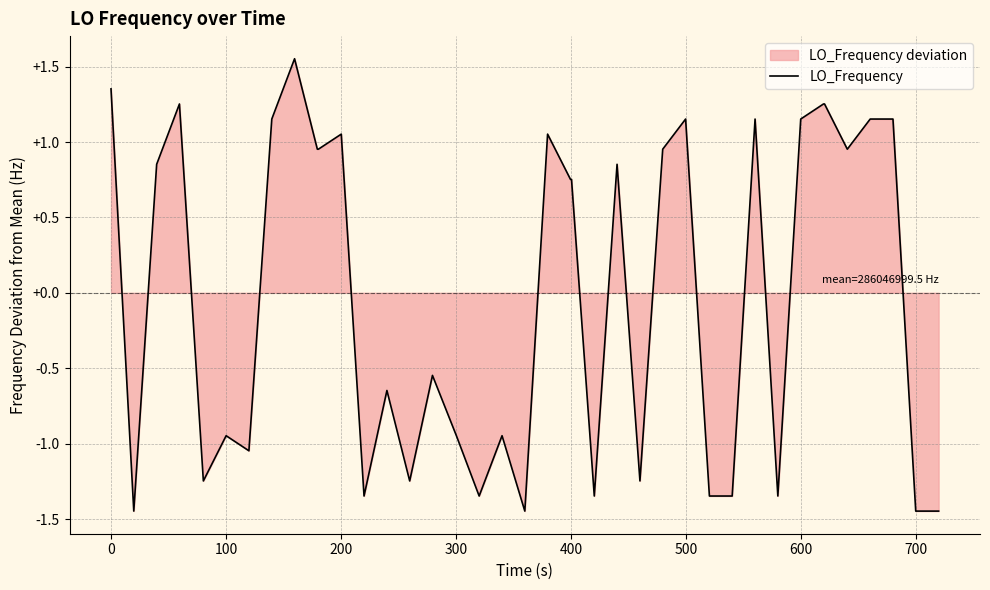

How many lines are shown in the chart?

1